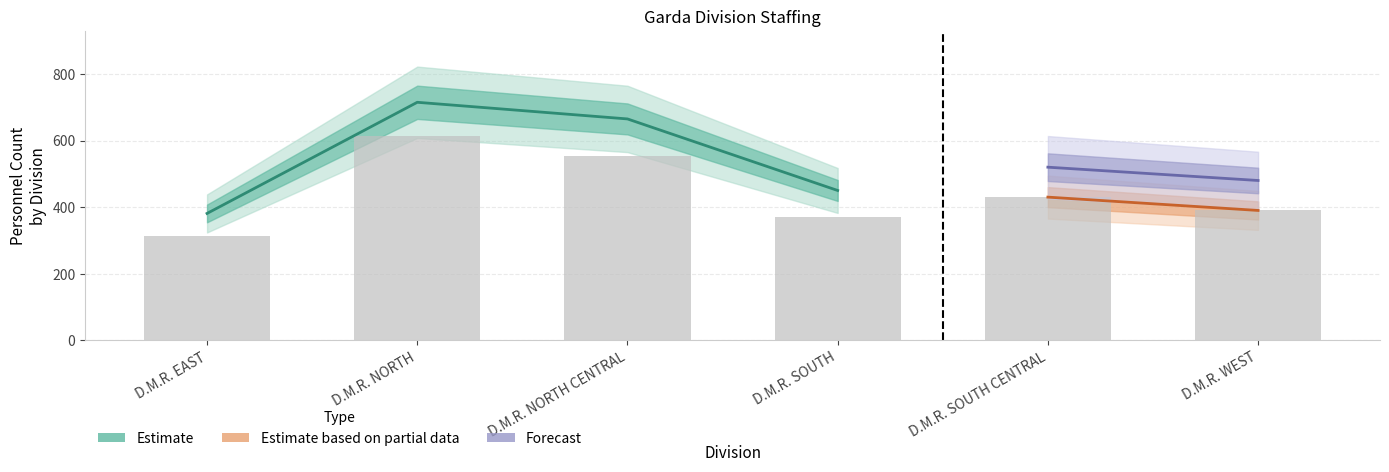

Rank the categories by TOTAL value from lowest to highest.

D.M.R. EAST, D.M.R. SOUTH, D.M.R. WEST, D.M.R. SOUTH CENTRAL, D.M.R. NORTH CENTRAL, D.M.R. NORTH